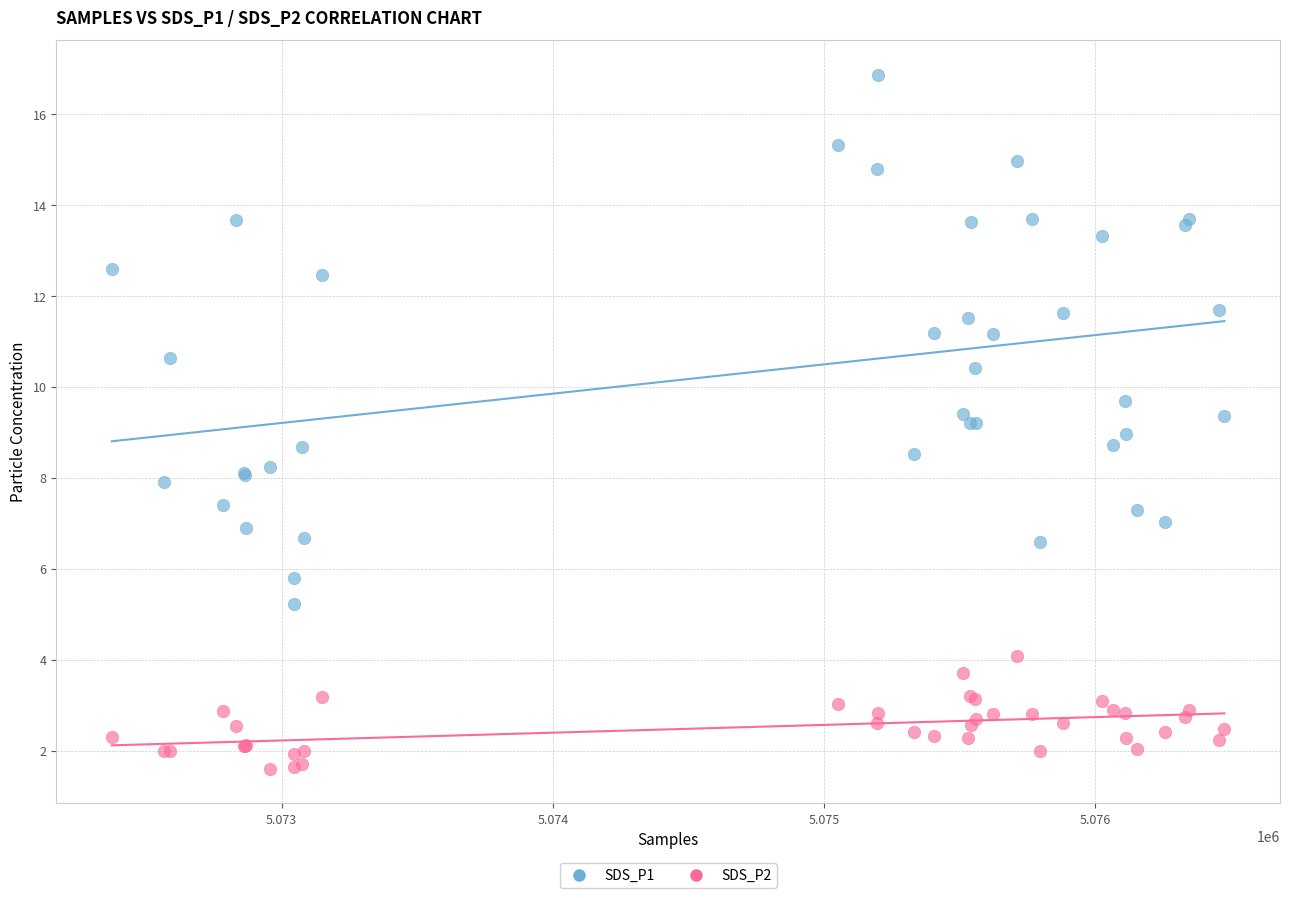

What is the X range (max minus min) for the scatter plot?

4103.0